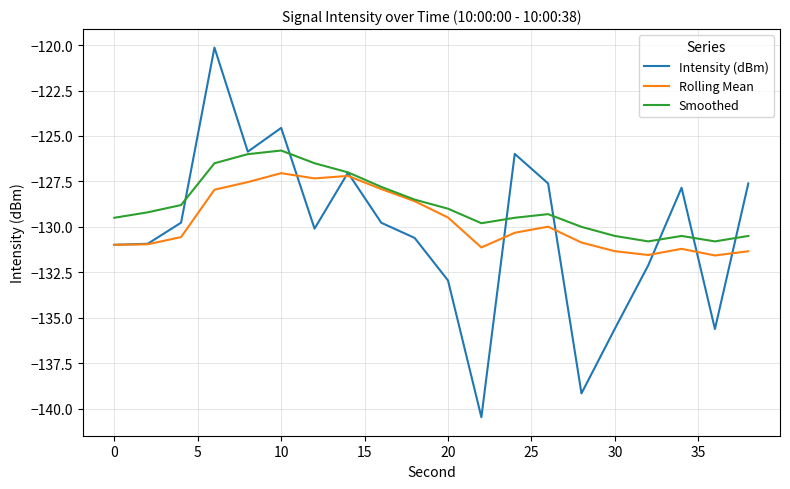

Which series has the widest spread of values?

Intensity (dBm)